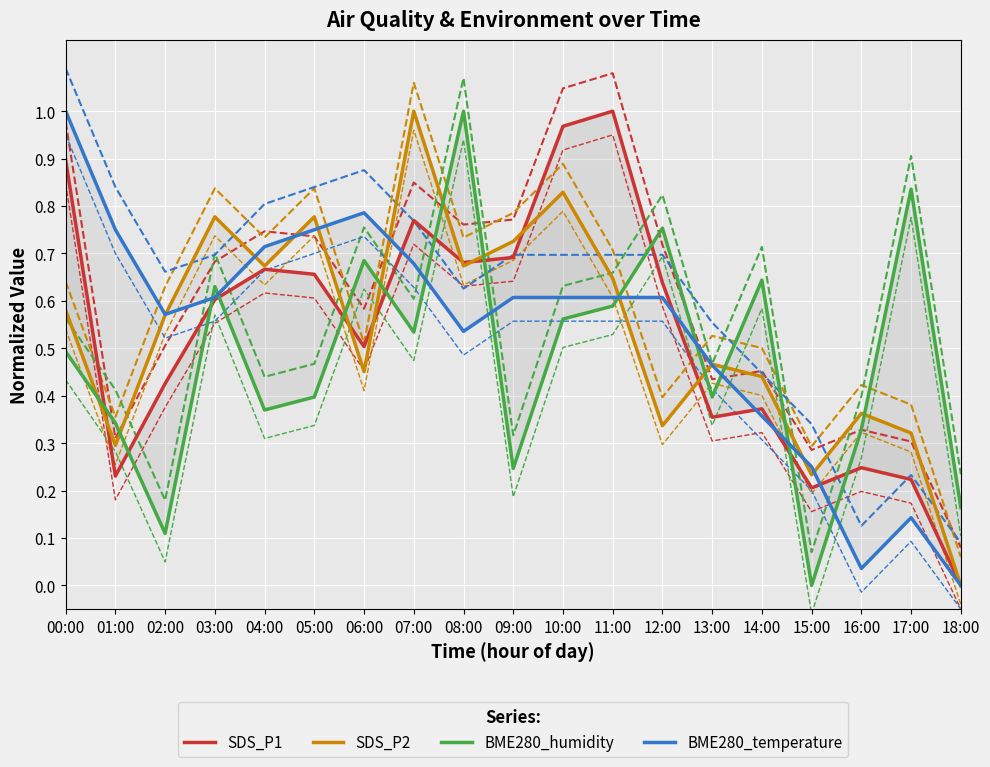

How many SDS_P2 values are between 0 and 1?

19